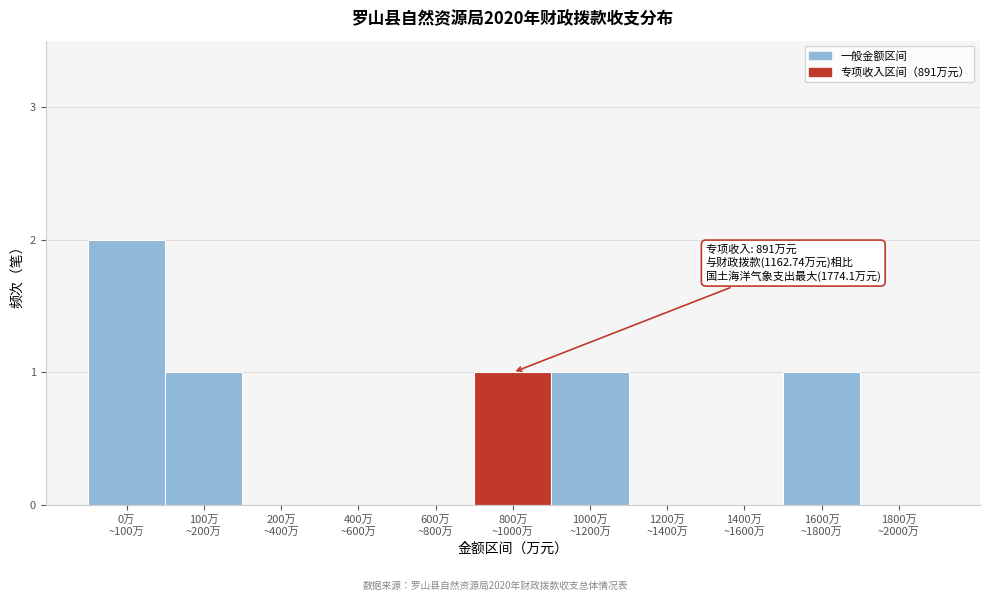

What is the sum of all values?

6